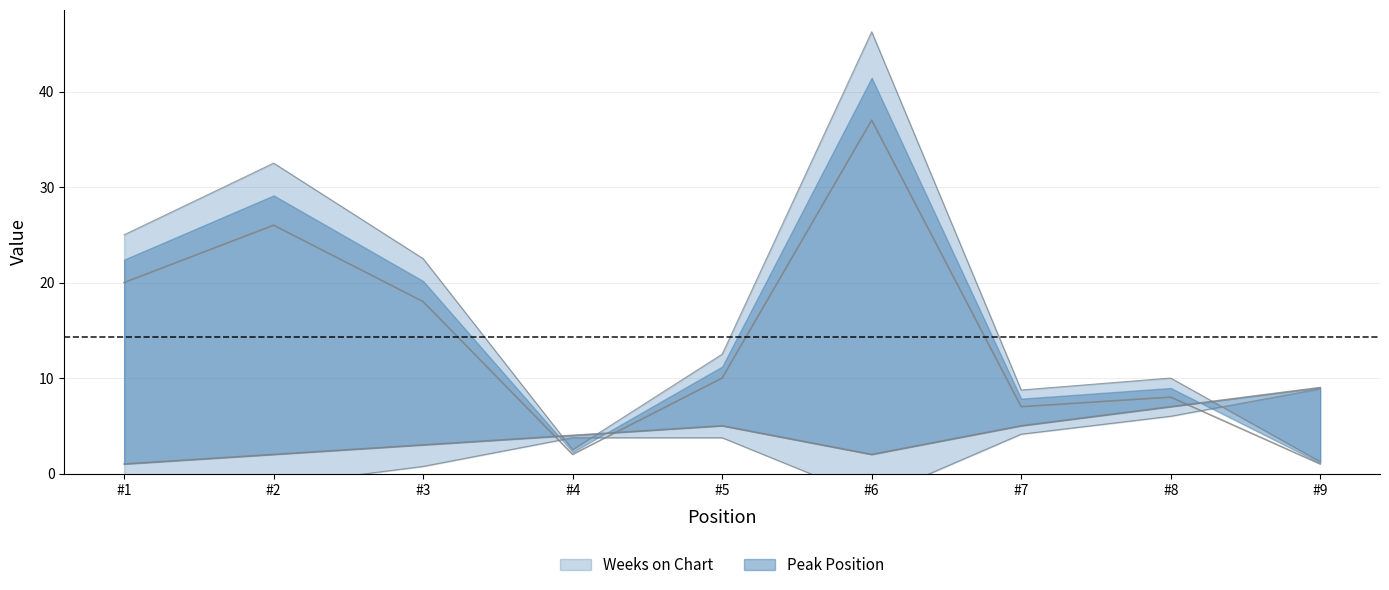

Is the value of Weeks on Chart at #3 greater than the value of Peak Position at #5?

Yes